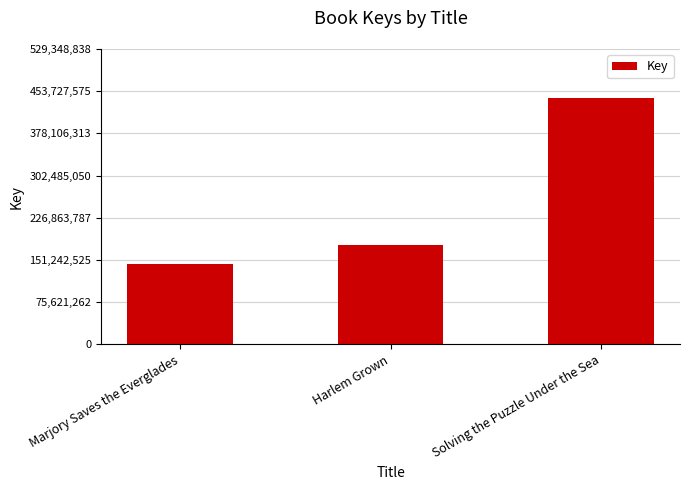

What is the sum of all values?

764417161